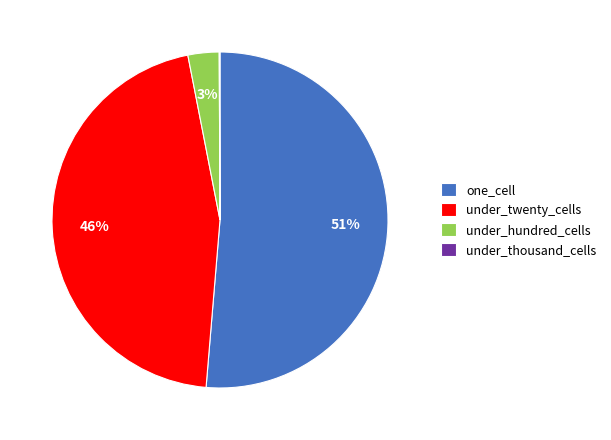

What is the ratio of the value at under_twenty_cells to the value at one_cell?

0.9